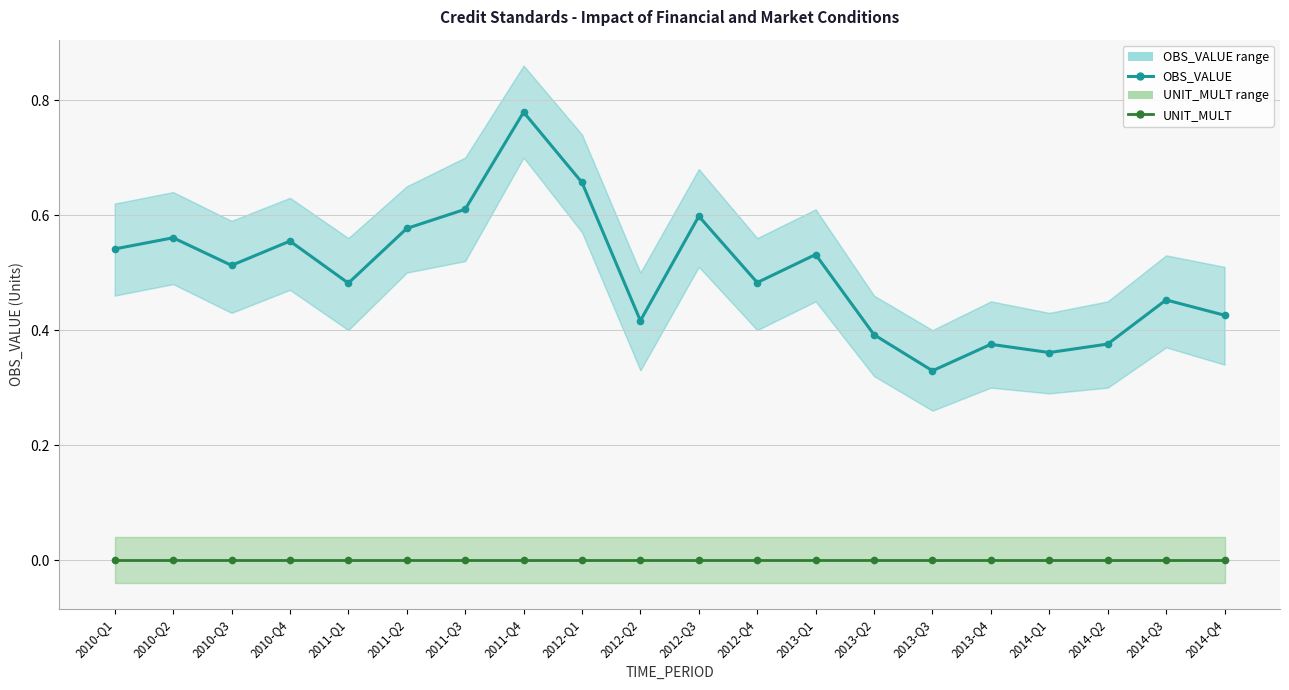

Reading right to left, transcribe all the data shown in this chart.

OBS_VALUE: 2014-Q4=0.4	2014-Q3=0.5	2014-Q2=0.4	2014-Q1=0.4	2013-Q4=0.4	2013-Q3=0.3	2013-Q2=0.4	2013-Q1=0.5	2012-Q4=0.5	2012-Q3=0.6	2012-Q2=0.4	2012-Q1=0.7	2011-Q4=0.8	2011-Q3=0.6	2011-Q2=0.6	2011-Q1=0.5	2010-Q4=0.6	2010-Q3=0.5	2010-Q2=0.6	2010-Q1=0.5
UNIT_MULT: 2014-Q4=0.0	2014-Q3=0.0	2014-Q2=0.0	2014-Q1=0.0	2013-Q4=0.0	2013-Q3=0.0	2013-Q2=0.0	2013-Q1=0.0	2012-Q4=0.0	2012-Q3=0.0	2012-Q2=0.0	2012-Q1=0.0	2011-Q4=0.0	2011-Q3=0.0	2011-Q2=0.0	2011-Q1=0.0	2010-Q4=0.0	2010-Q3=0.0	2010-Q2=0.0	2010-Q1=0.0